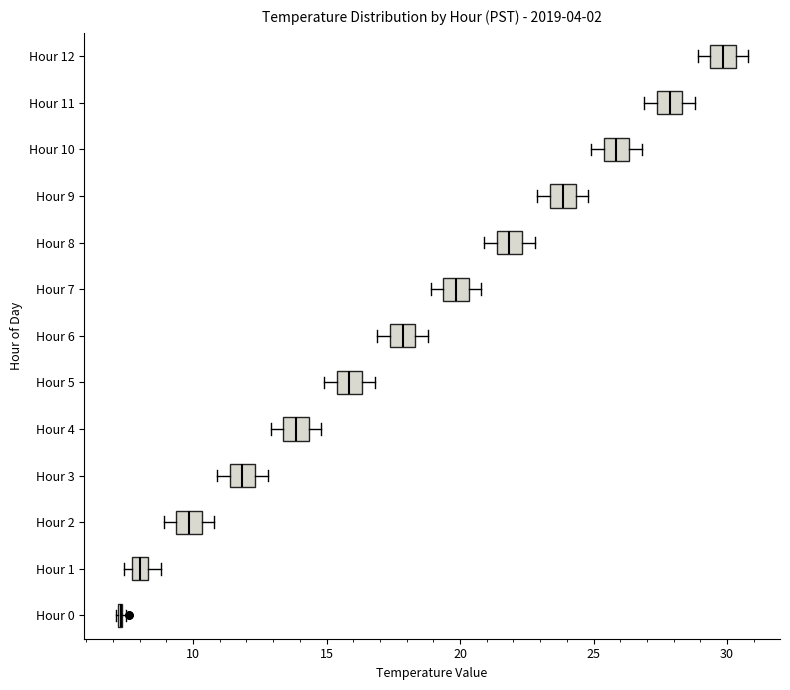

Where does the median line of the box for Hour 3 sit on the x-axis? The values are not printed on the chart, so give them approximately, as read against the axis.

12.0